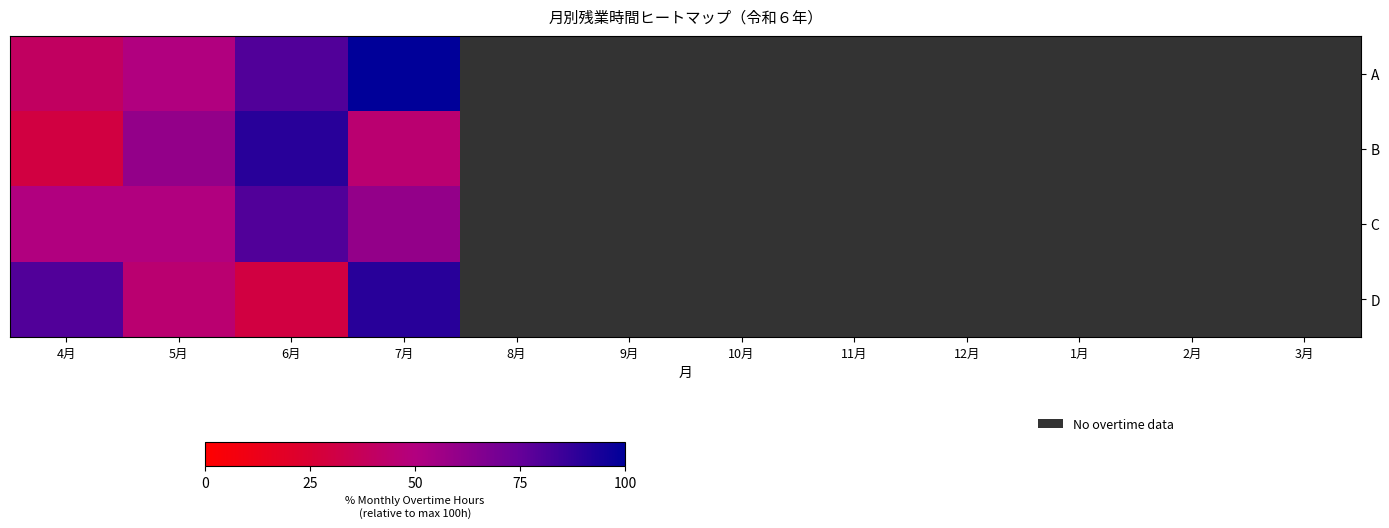

Which category has the highest value across all series?

7月